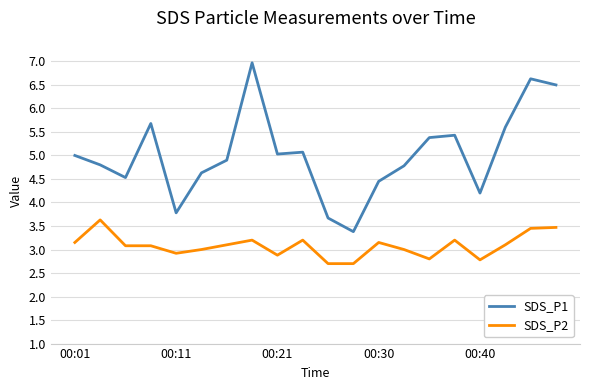

What is the difference between the maximum and minimum values in the SDS_P2 series?

0.9